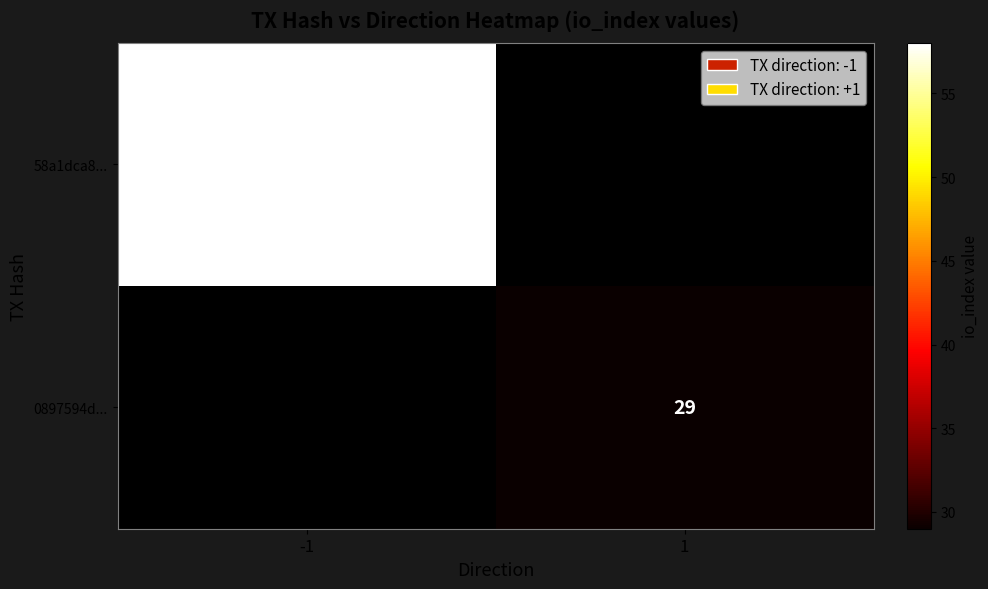

What is the difference between the highest and lowest values at -1?

58